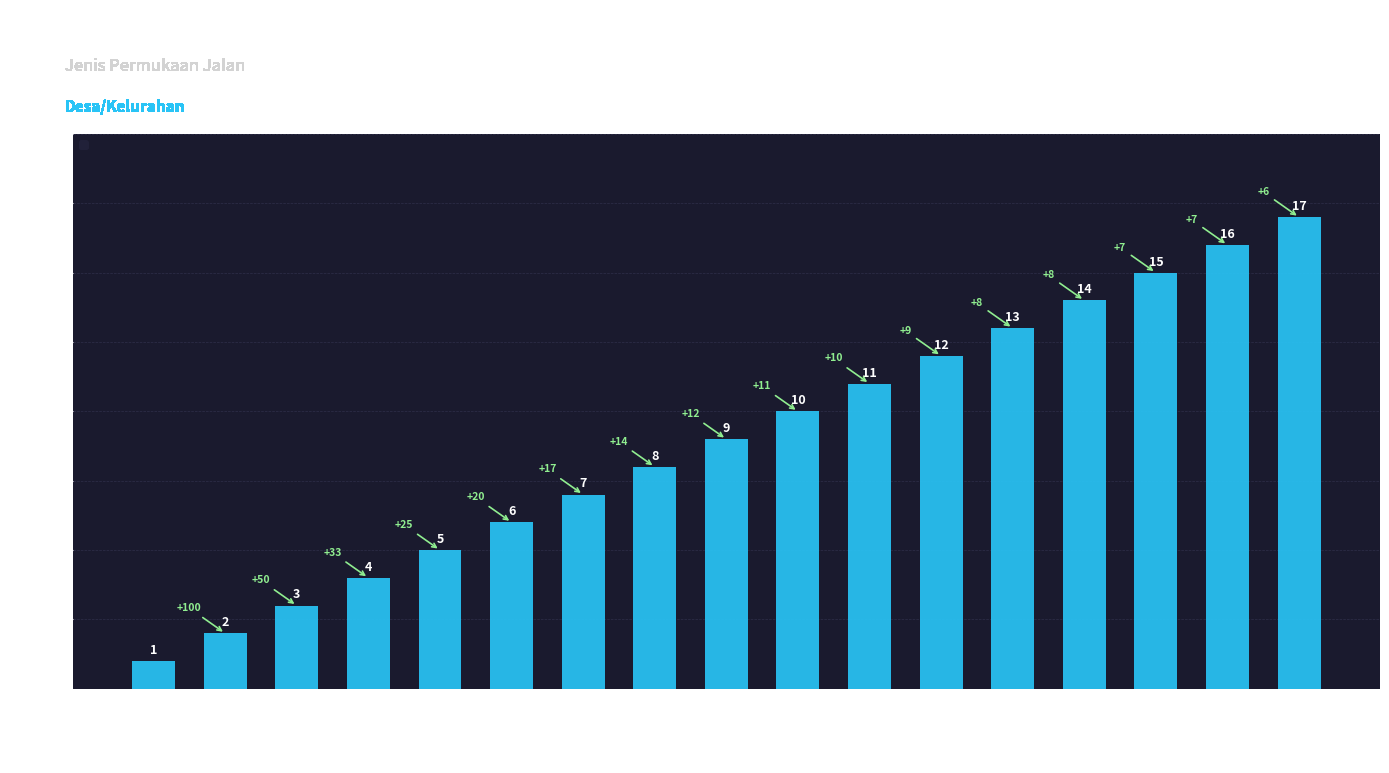

Rank the categories by value from highest to lowest.

Dekatagung, Suwari, P.Barat, P.Timur, Patar Selamat, Gteguh, B.Terus, KT.dalam, Sg.Batu, Daun, S.Rujing, S.Mulya, Kotakusuma, S.Teluk, Bululanjang, Lebak, Kumalasa